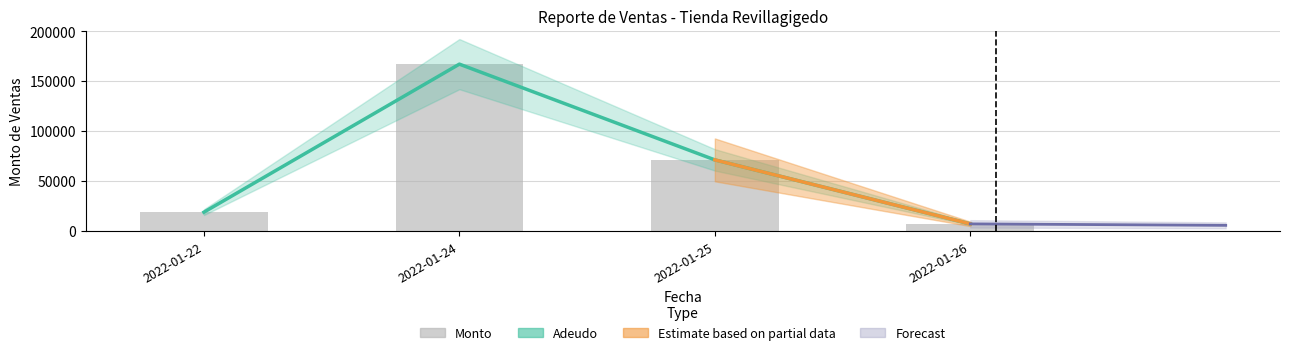

How many data points in Monto are less than 71456?

2